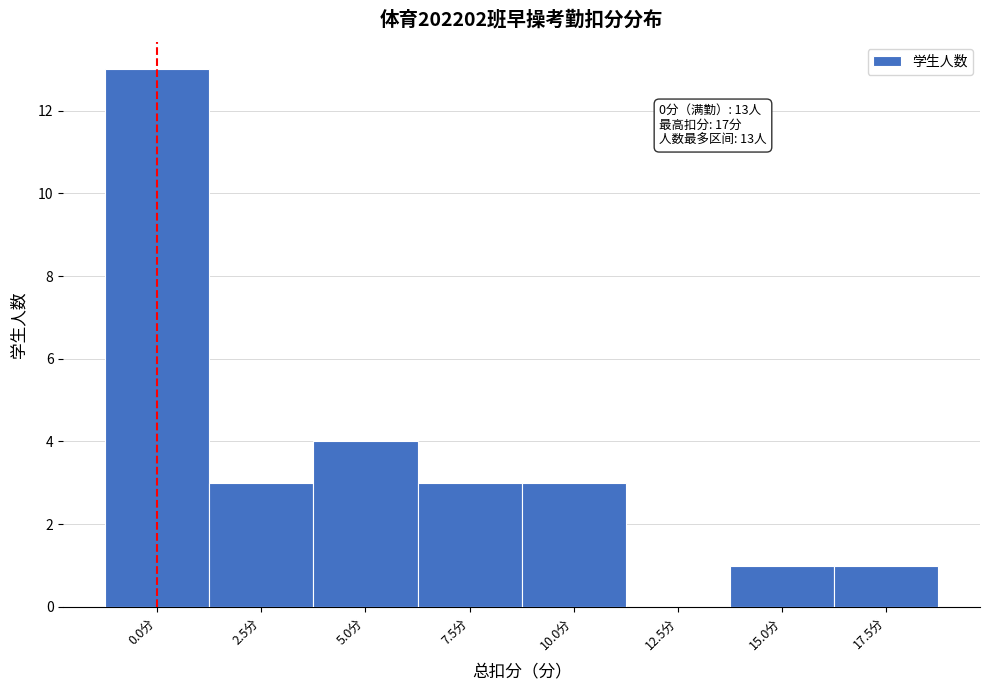

Reading left to right, list all the values displayed in this chart.

0.0分=13	2.5分=3	5.0分=4	7.5分=3	10.0分=3	12.5分=0	15.0分=1	17.5分=1